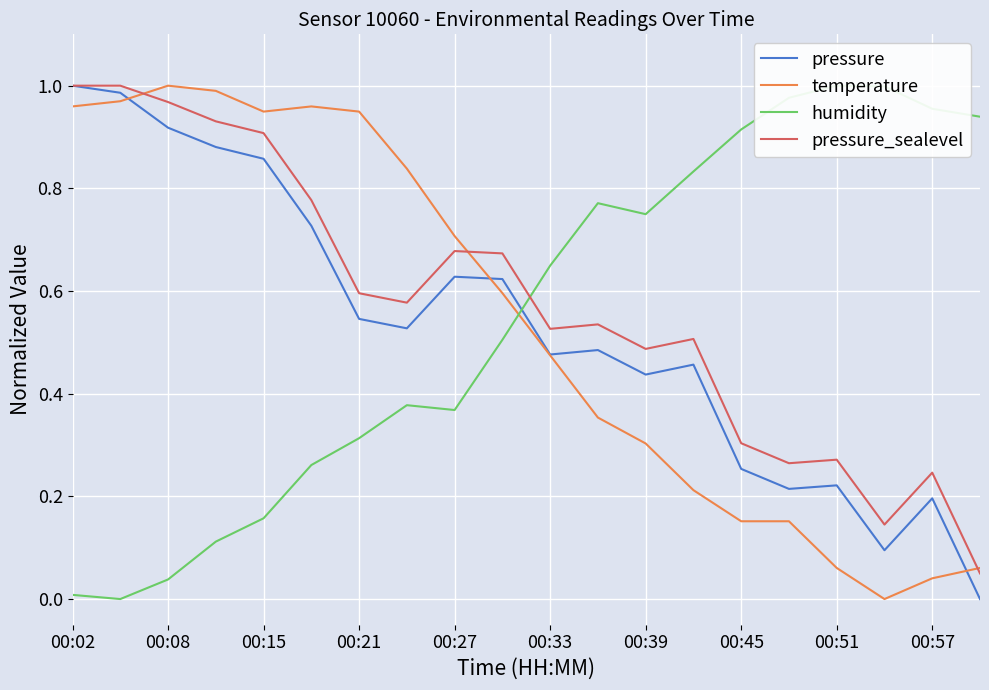

Reading left to right, list all the values displayed in this chart.

pressure: 1.0	1.0	0.9	0.9	0.9	0.7	0.5	0.5	0.6	0.6	0.5	0.5	0.4	0.5	0.3	0.2	0.2	0.1	0.2	0.0
temperature: 1.0	1.0	1.0	1.0	0.9	1.0	0.9	0.8	0.7	0.6	0.5	0.4	0.3	0.2	0.2	0.2	0.1	0.0	0.0	0.1
humidity: 0.0	0.0	0.0	0.1	0.2	0.3	0.3	0.4	0.4	0.5	0.6	0.8	0.7	0.8	0.9	1.0	1.0	1.0	1.0	0.9
pressure_sealevel: 1.0	1.0	1.0	0.9	0.9	0.8	0.6	0.6	0.7	0.7	0.5	0.5	0.5	0.5	0.3	0.3	0.3	0.1	0.2	0.1